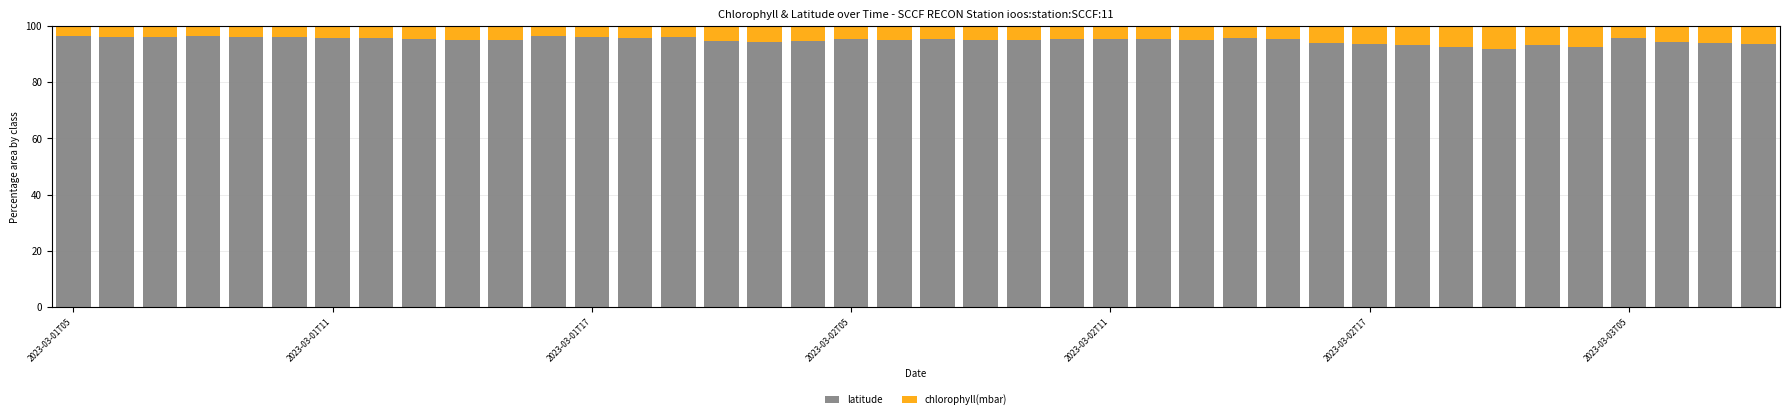

What is the sum of all latitude values?

3797.5